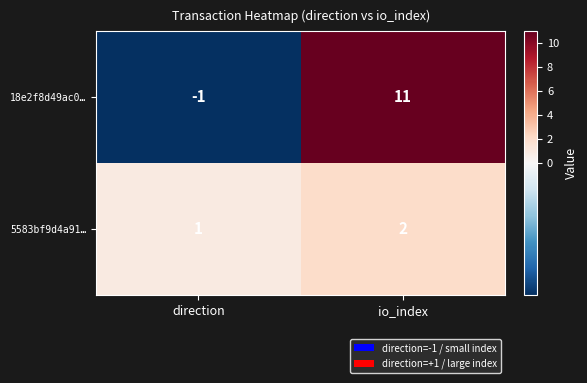

How many categories are shown in the chart?

2